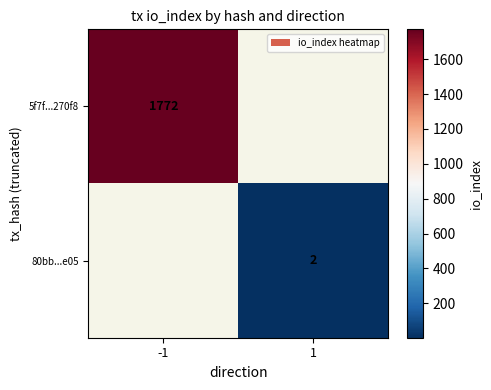

What is the minimum value shown in the chart?

2.0